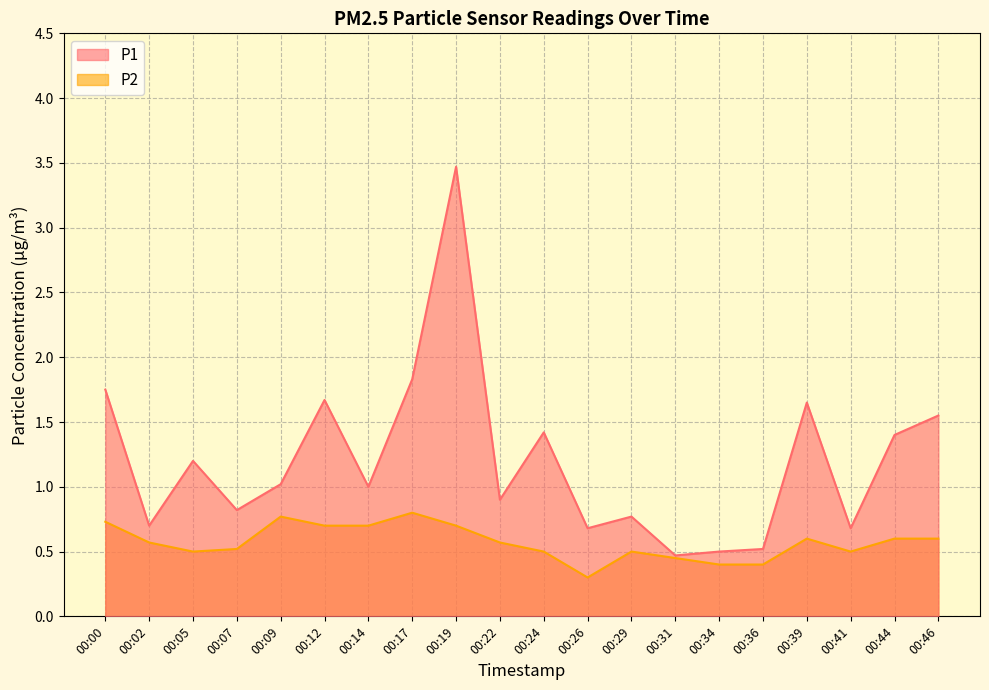

At 00:14, list the series in order from smallest to largest.

P2, P1